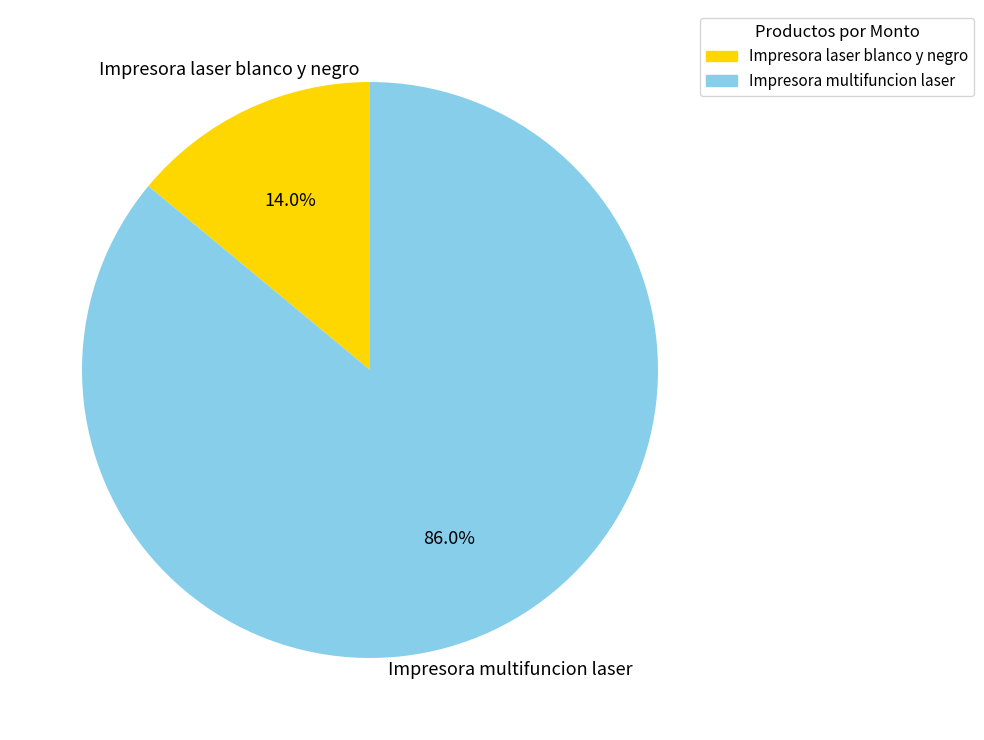

The Impresora laser blanco y negro slice represents 20% of the pie. True or false?

False